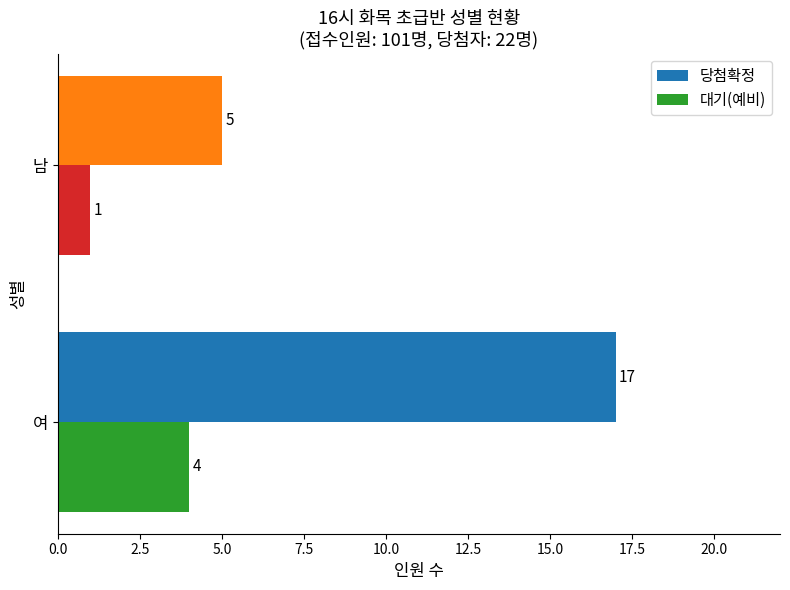

What is the difference between the highest and lowest values at 남?

4